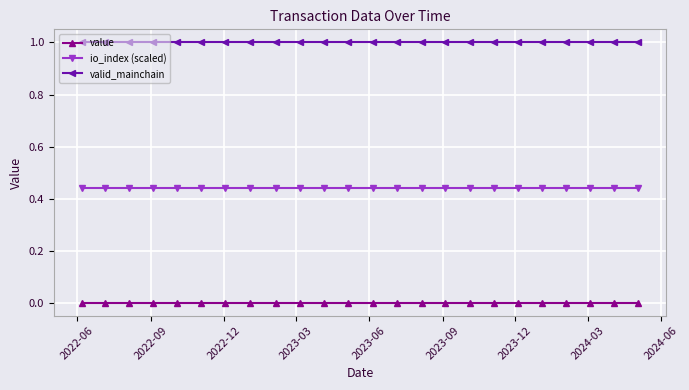

What is the maximum value for valid_mainchain?

1.0